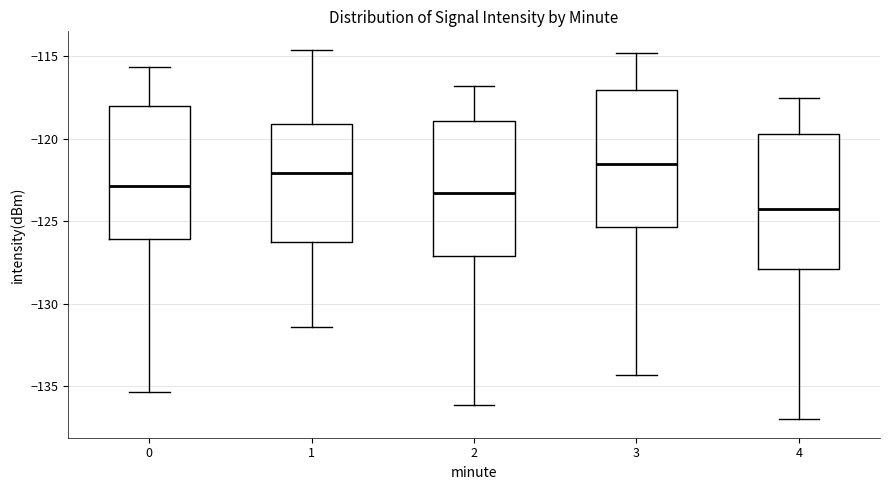

Reading left to right, transcribe this box plot: for each box, give where its median line is, the range the box spans, and where its two whiskers end, as read against the y-axis. The values are not printed on the chart, so give them approximately, as read against the axis.

0: median -123.0, box -126.0 to -118.0, whiskers -135.5 to -115.5
1: median -122.0, box -126.5 to -119.0, whiskers -131.5 to -114.5
2: median -123.5, box -127.0 to -119.0, whiskers -136.0 to -117.0
3: median -121.5, box -125.5 to -117.0, whiskers -134.5 to -115.0
4: median -124.5, box -128.0 to -119.5, whiskers -137.0 to -117.5